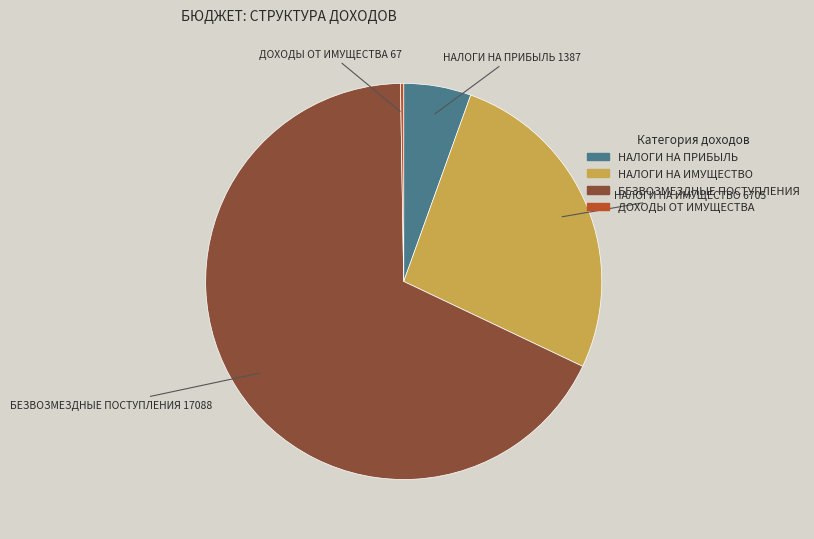

Is there any slice that represents more than half of the pie?

Yes